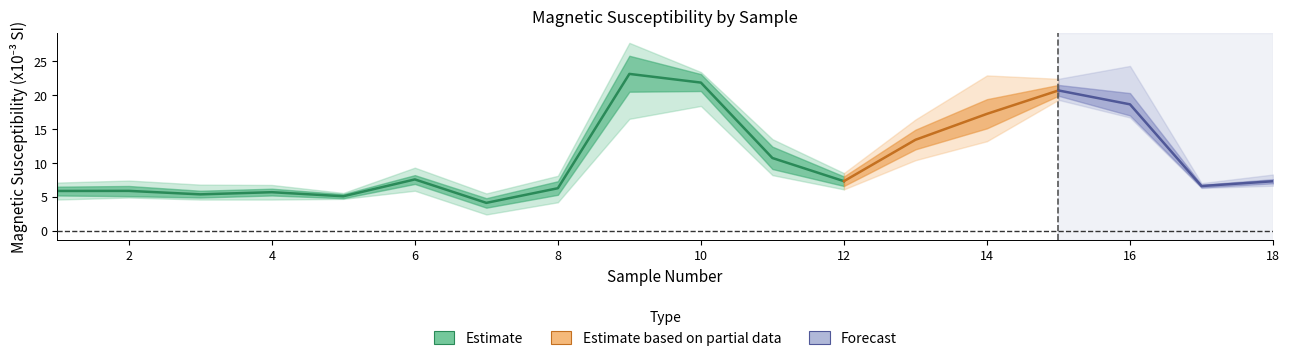

Is the value of upper2 at 2 greater than the value of mean at 12?

Yes